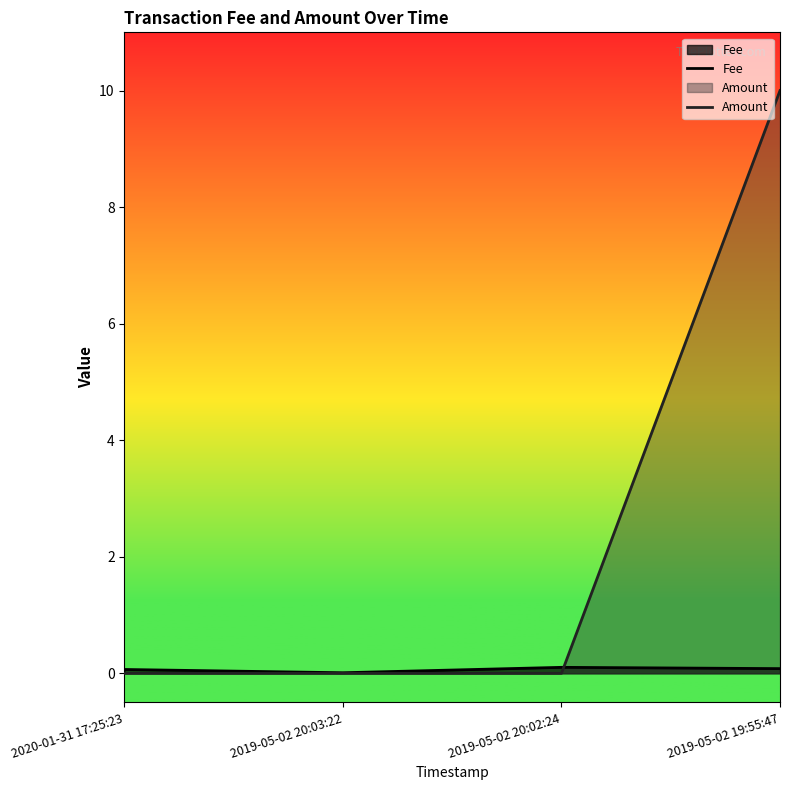

How many Fee values are between 0 and 1?

4